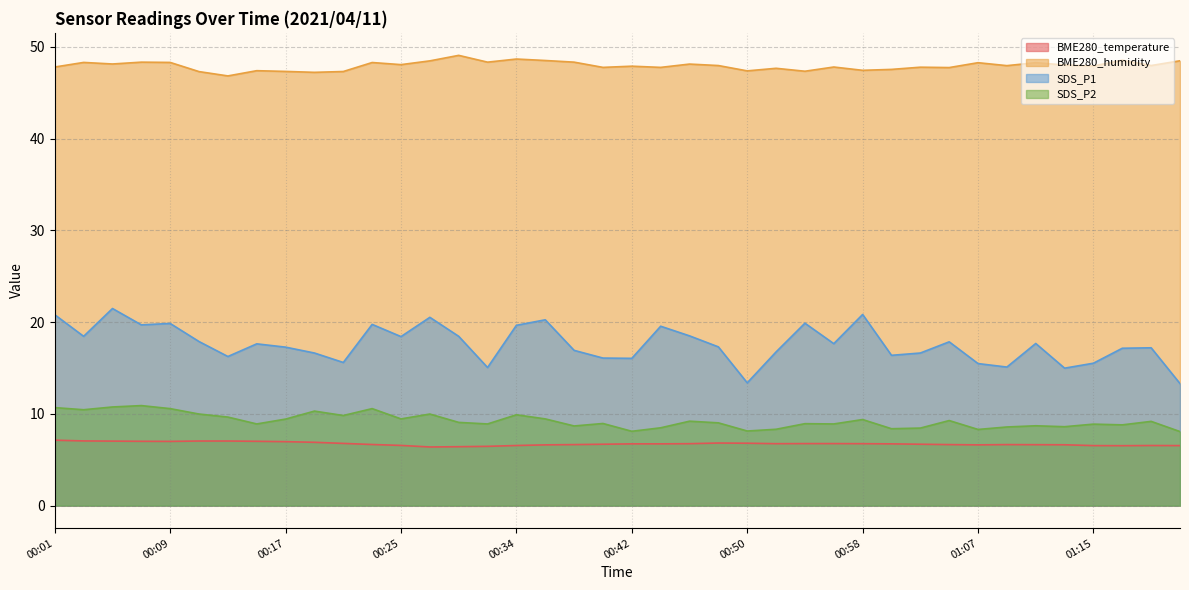

True or false: BME280_humidity and SDS_P2 intersect in this chart.

False